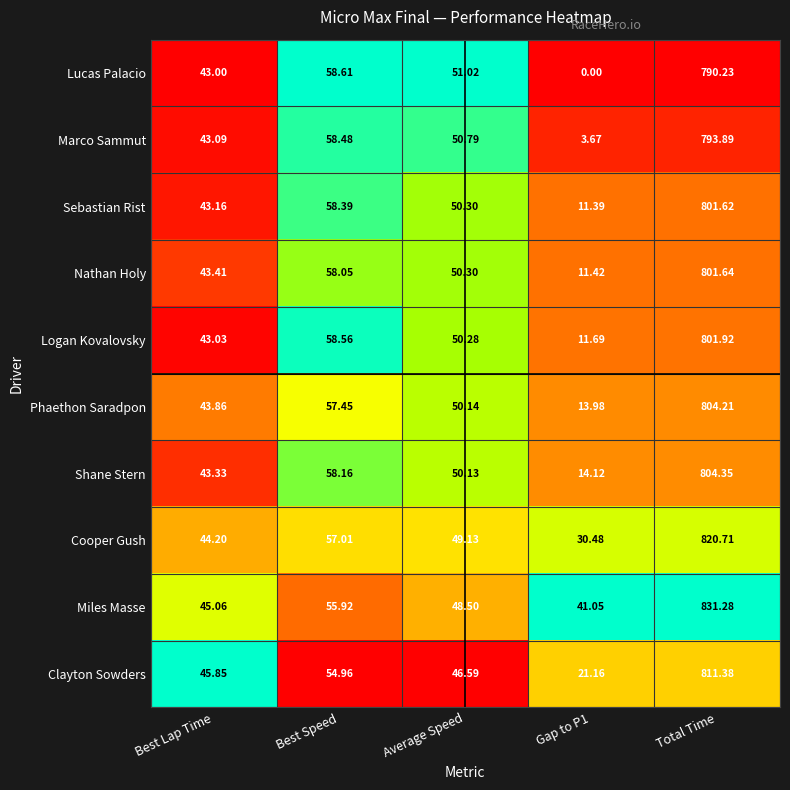

Is the value of Clayton Sowders at Best Lap Time greater than the value of Phaethon Saradpon at Total Time?

No